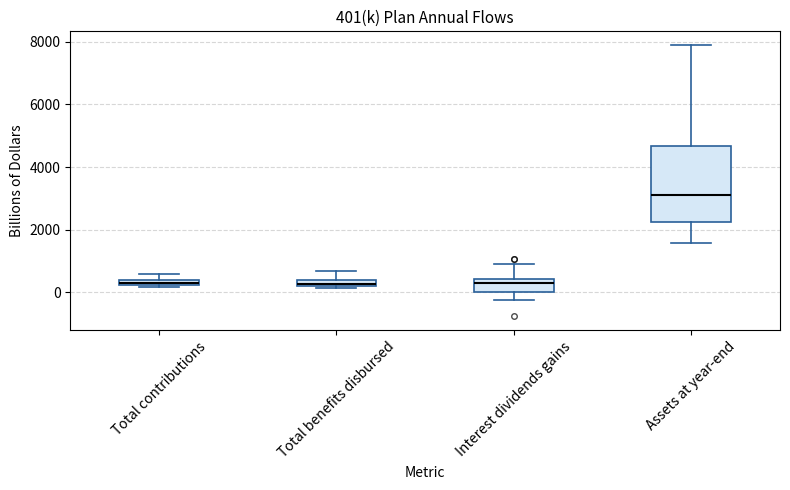

Which box is the tallest, from its lower edge to its upper edge?

Assets at year-end